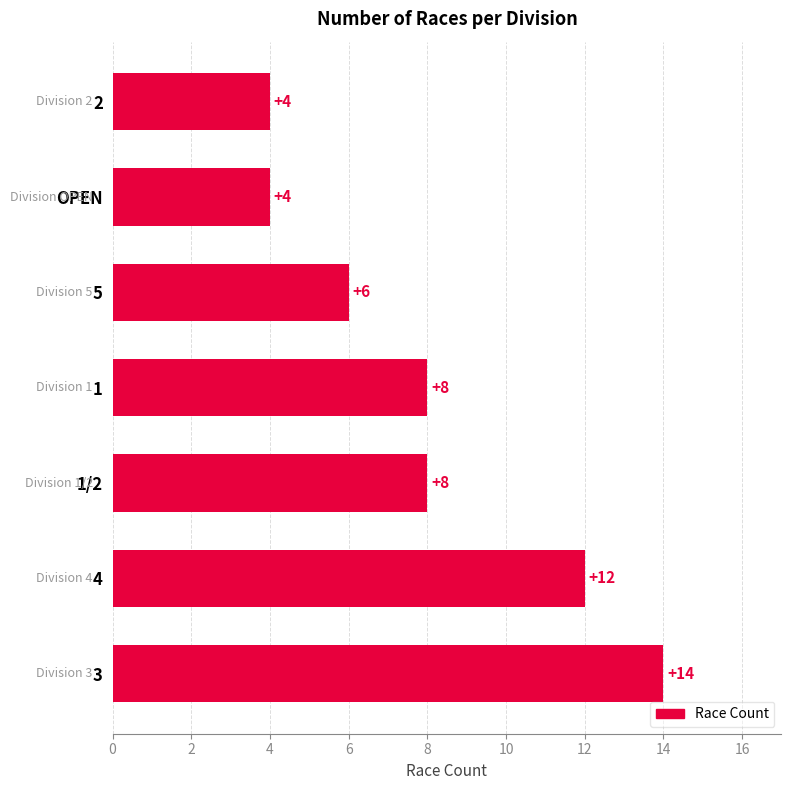

Are the bars horizontal?

Yes